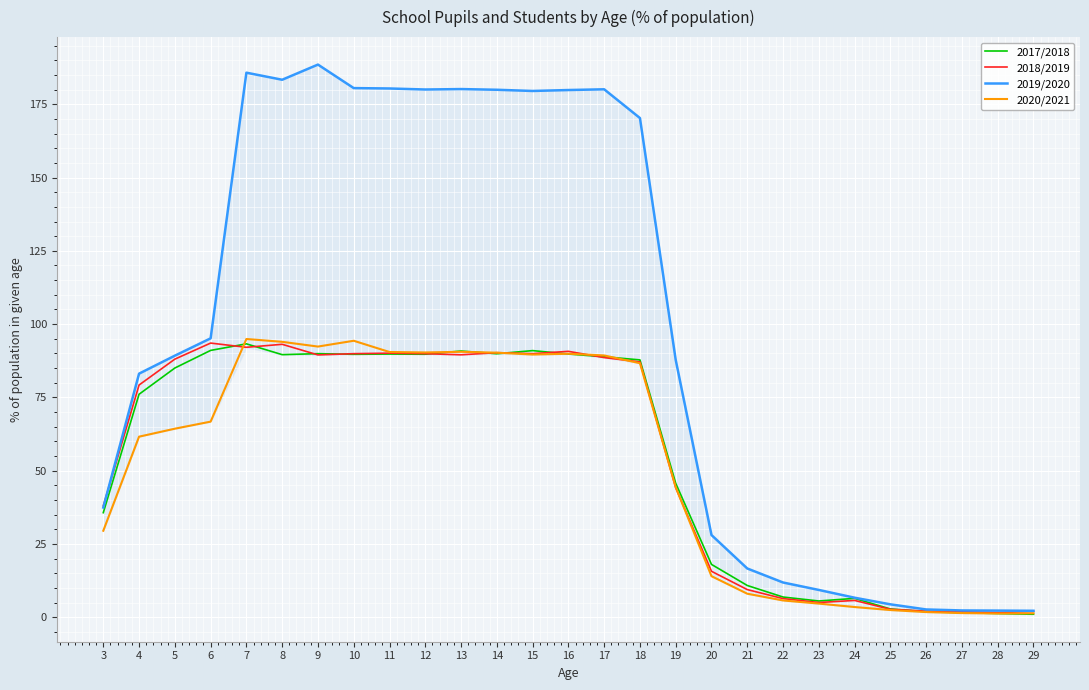

At which label does 2018/2019 first exceed 87?

5